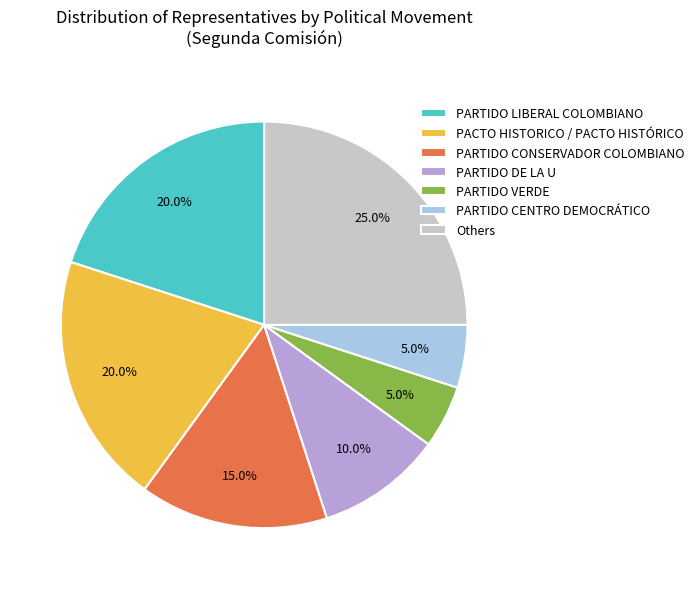

Which category has the biggest portion of the pie?

Others